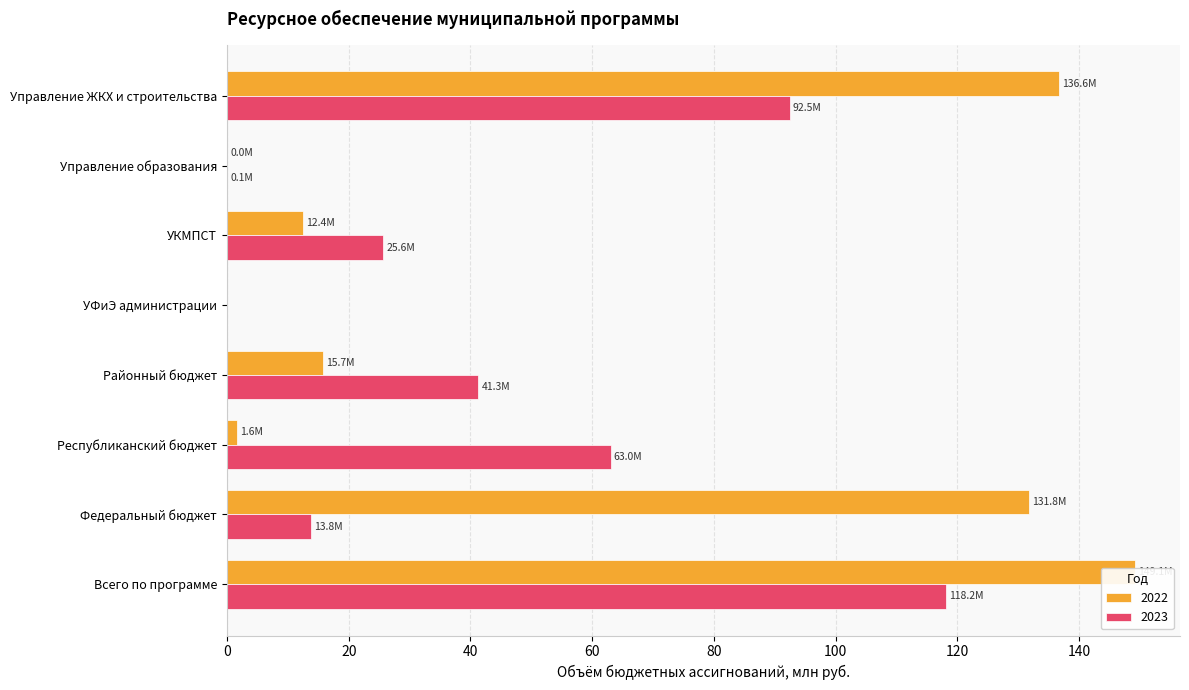

At which category does the chart reach its minimum across all series?

УФиЭ администрации